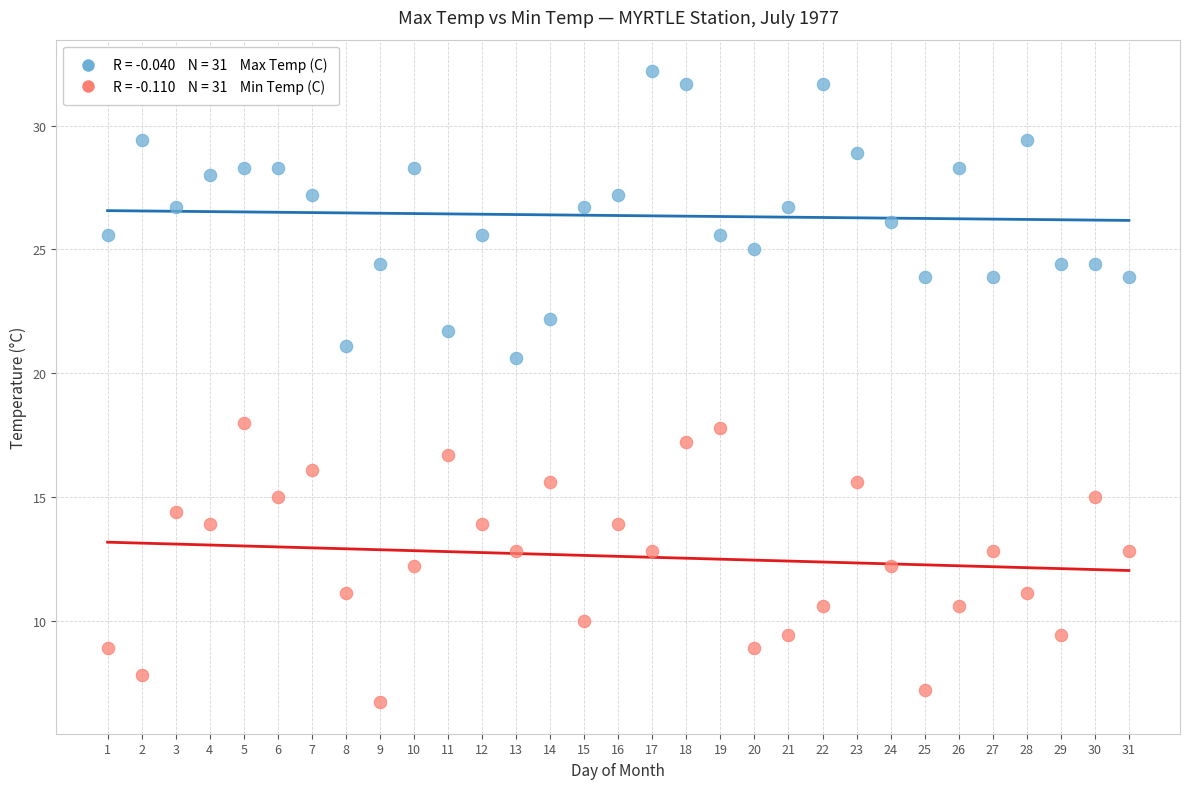

Across all data points, what is the range of X values (max minus min)?

30.0